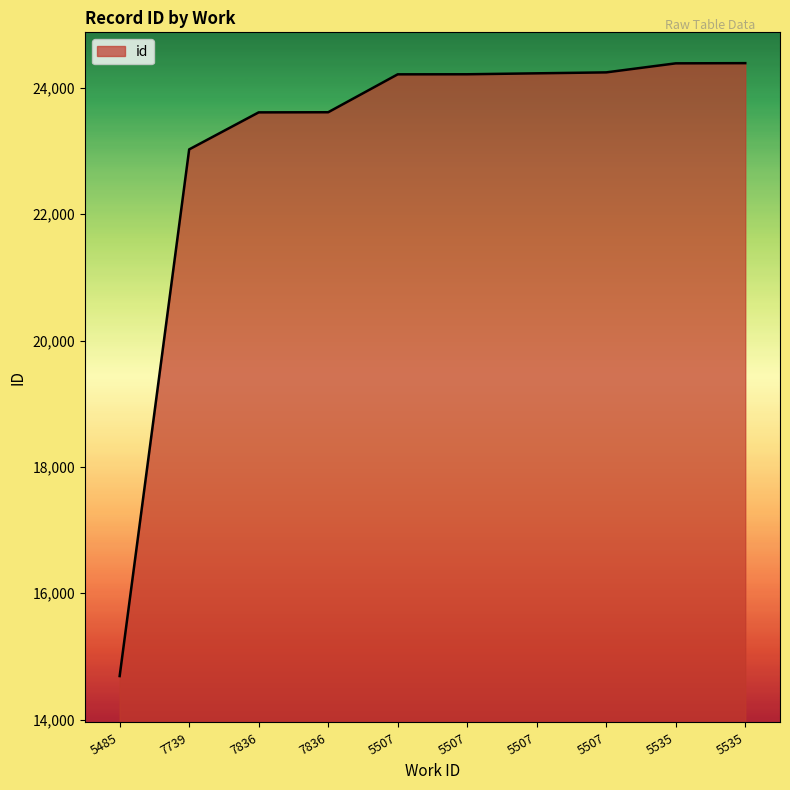

How many lines are shown in the chart?

1